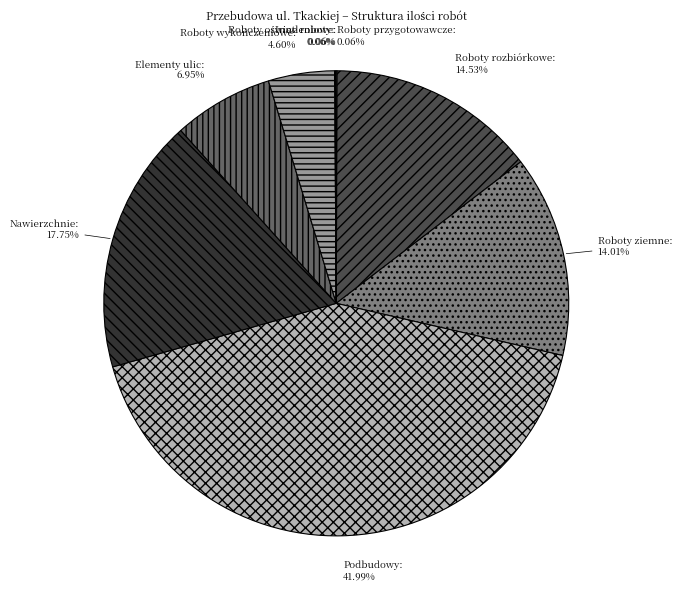

Does Roboty wykończeniowe represent more than half of the total?

No